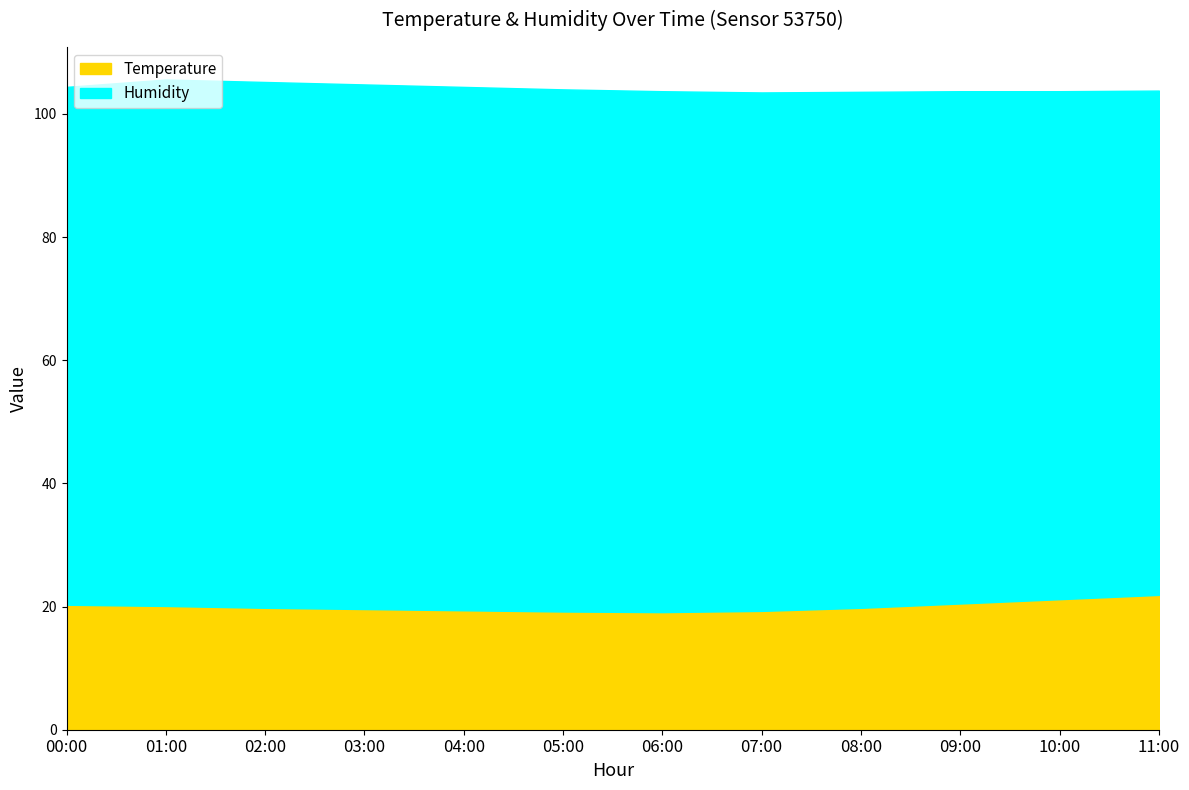

True or false: Temperature has a value of 21.2 at 10:00.

True